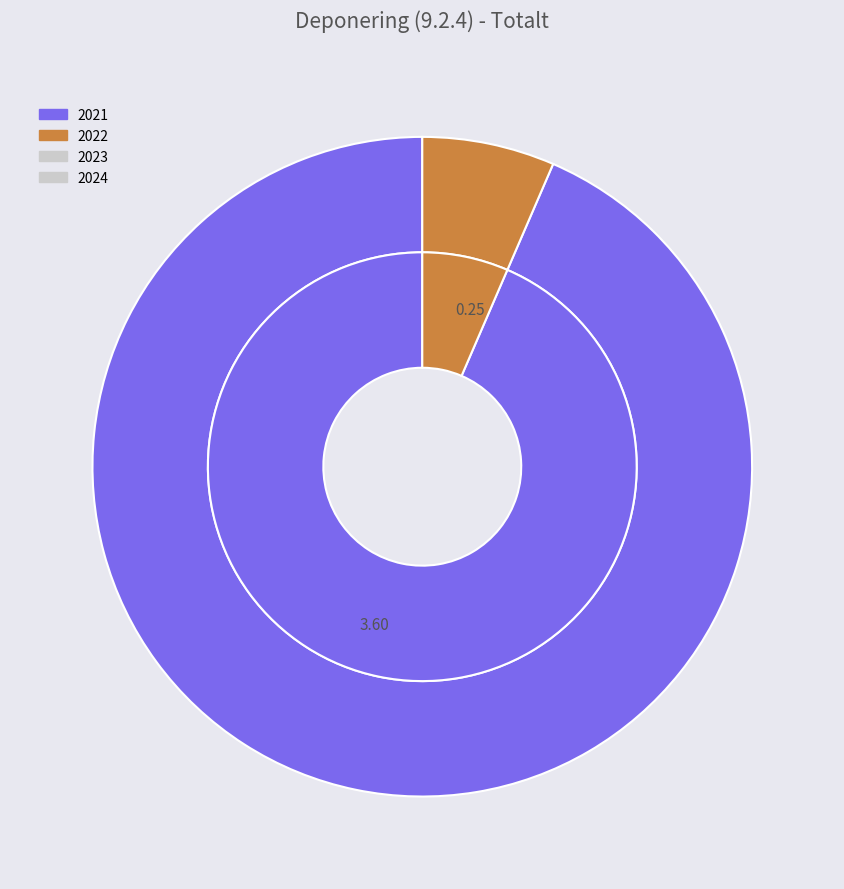

Which has a higher value, 2021 or 2023?

2021